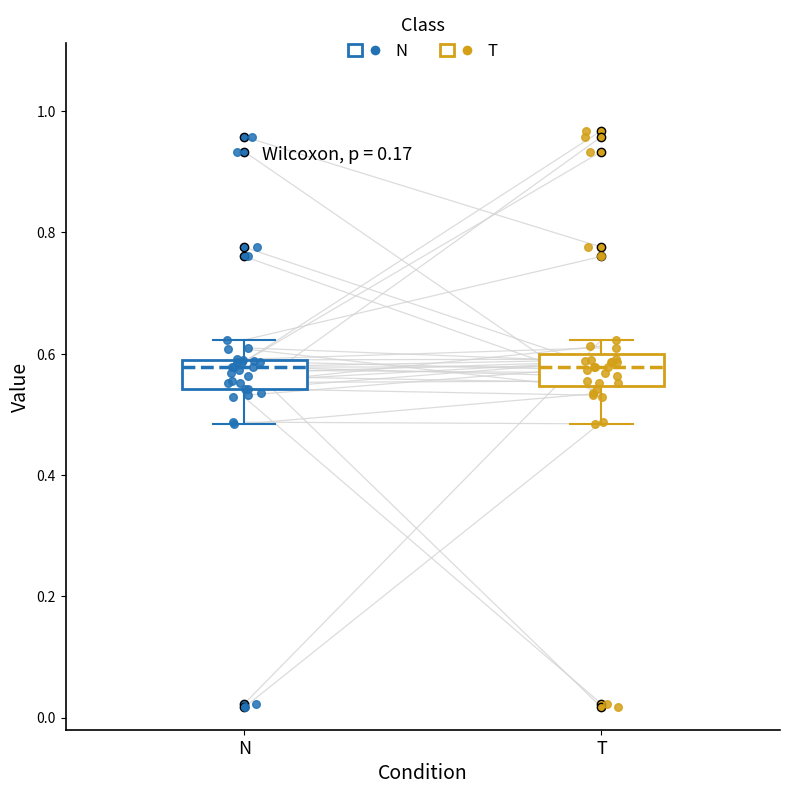

Where does the upper whisker of the box for N end on the y-axis? The values are not printed on the chart, so give them approximately, as read against the axis.

0.62